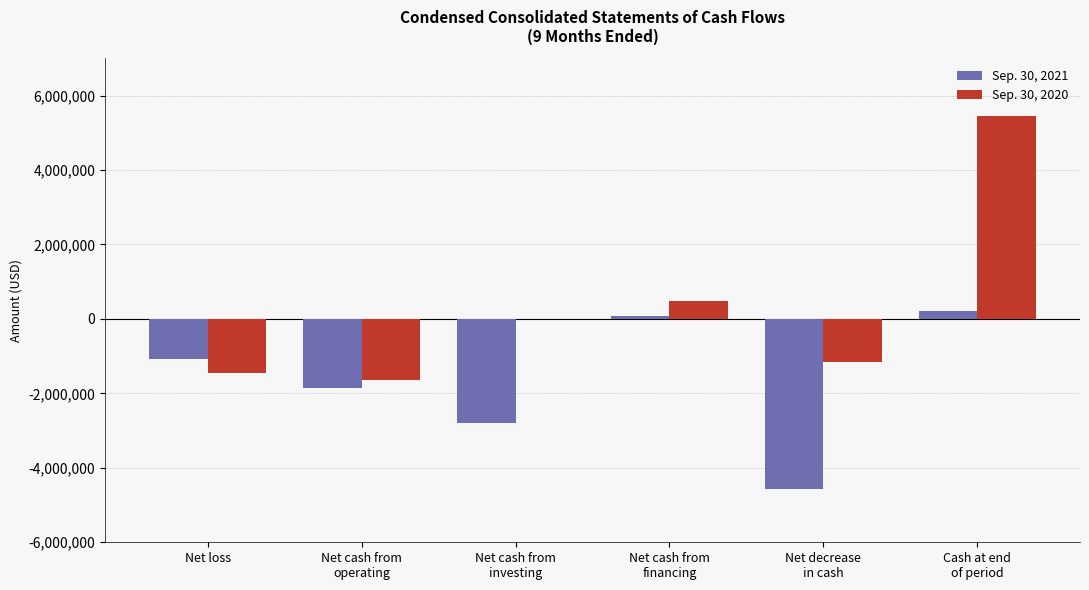

The Sep. 30, 2020 series shows -2127768 at Net loss. True or false?

False